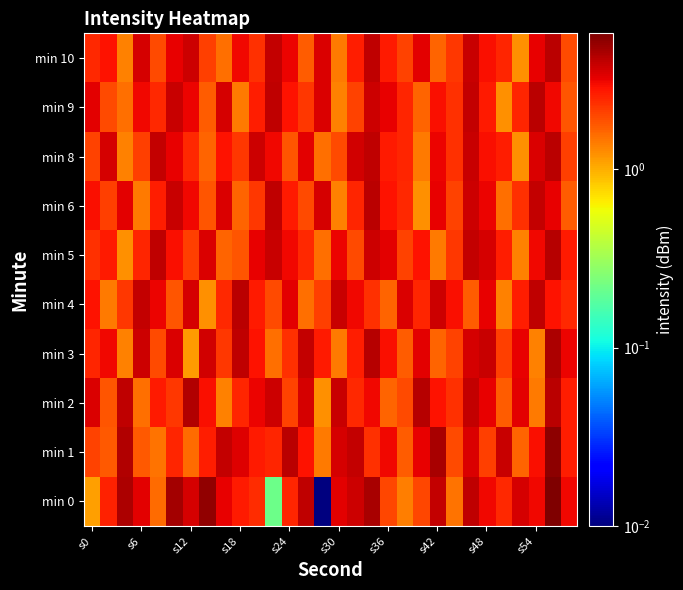

At which category is the sum across all series the highest?

28